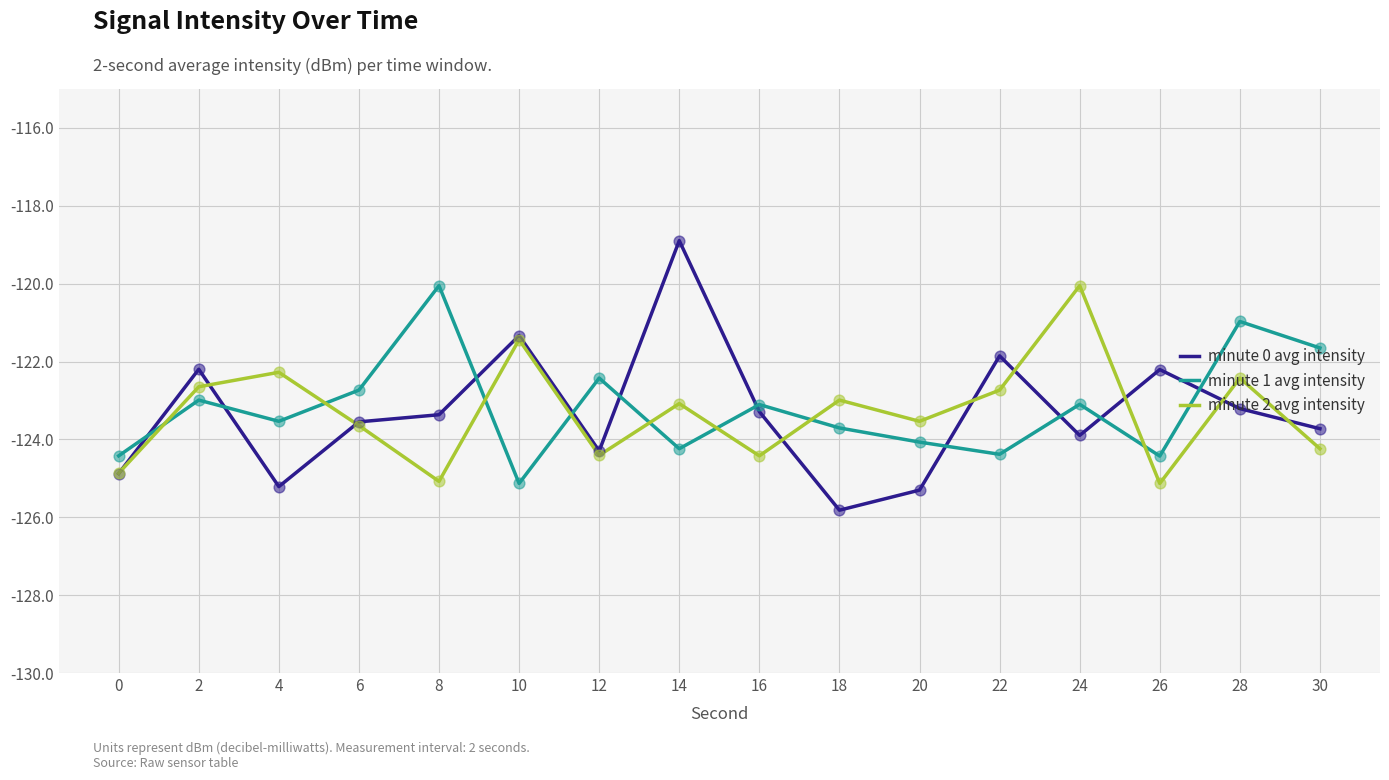

What are all the series names shown in the legend?

minute 0 avg intensity, minute 1 avg intensity, minute 2 avg intensity